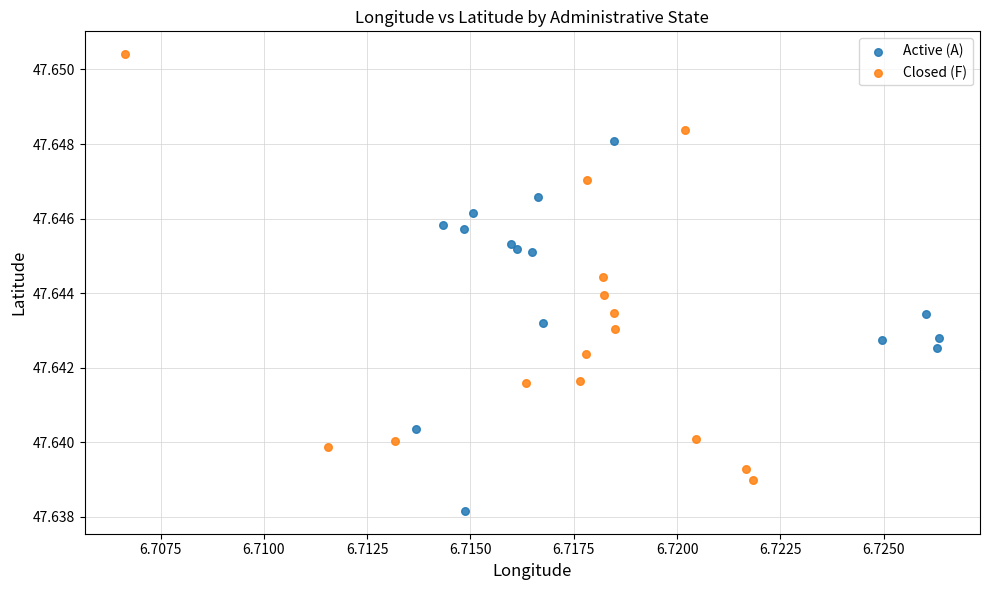

Which series contains the highest Y value?

Closed (F)